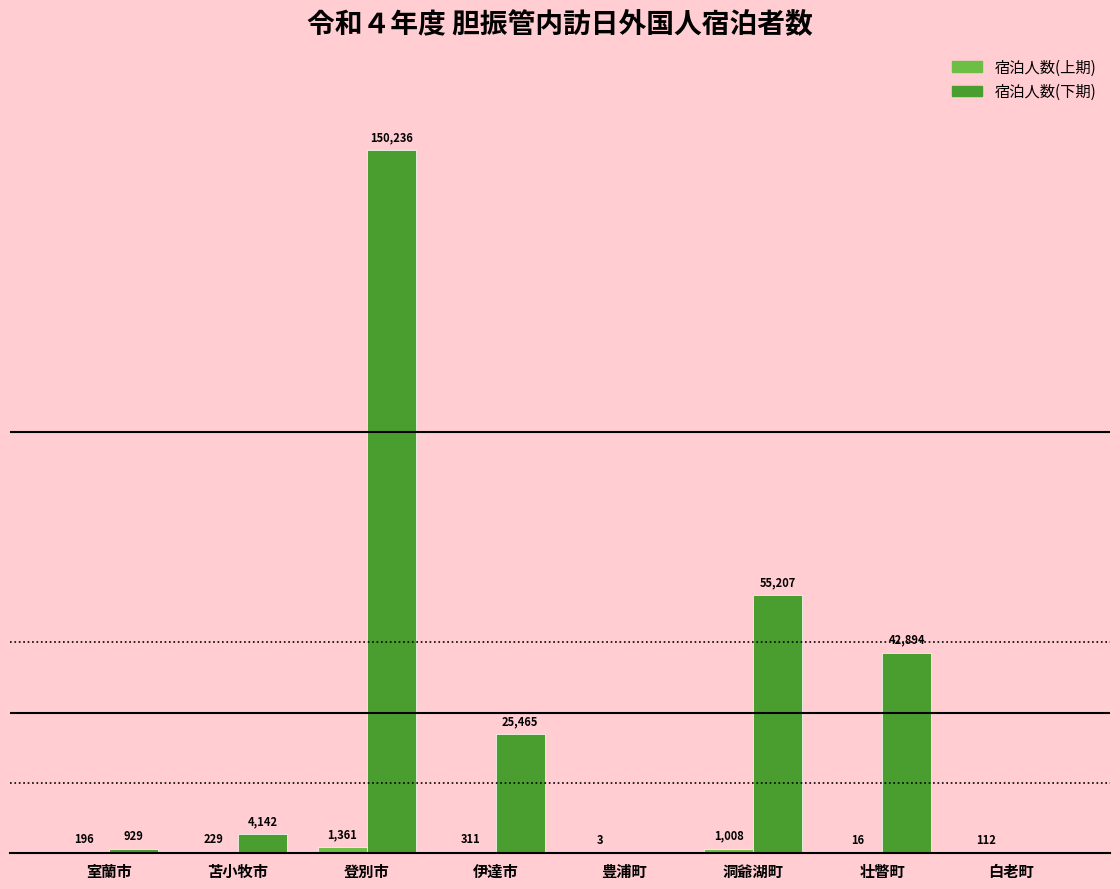

Are the bars grouped side by side (vs. stacked)?

Yes